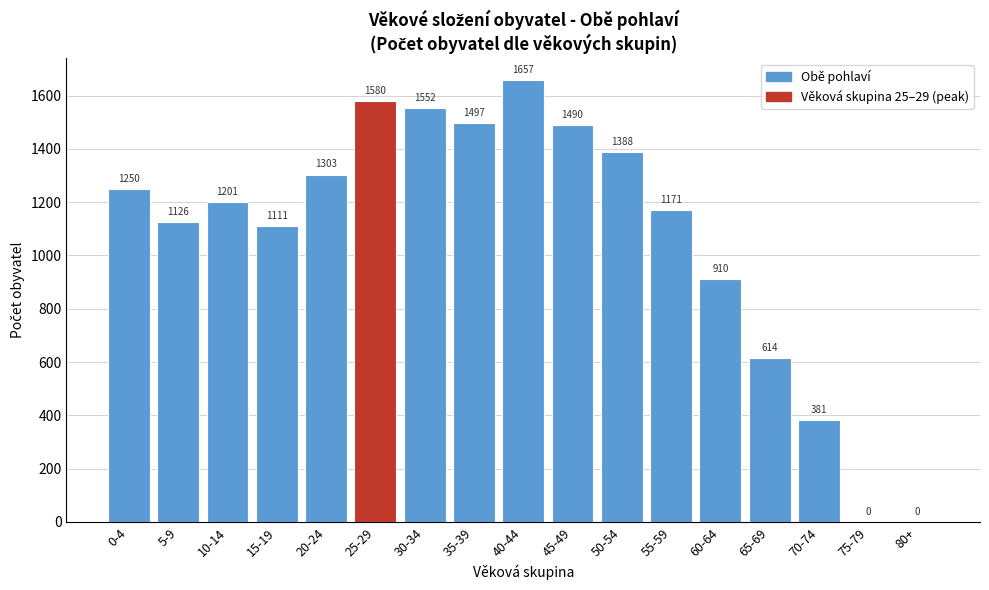

Reading right to left, list all the values displayed in this chart.

80+=0	75-79=0	70-74=381	65-69=614	60-64=910	55-59=1171	50-54=1388	45-49=1490	40-44=1657	35-39=1497	30-34=1552	25-29=1580	20-24=1303	15-19=1111	10-14=1201	5-9=1126	0-4=1250